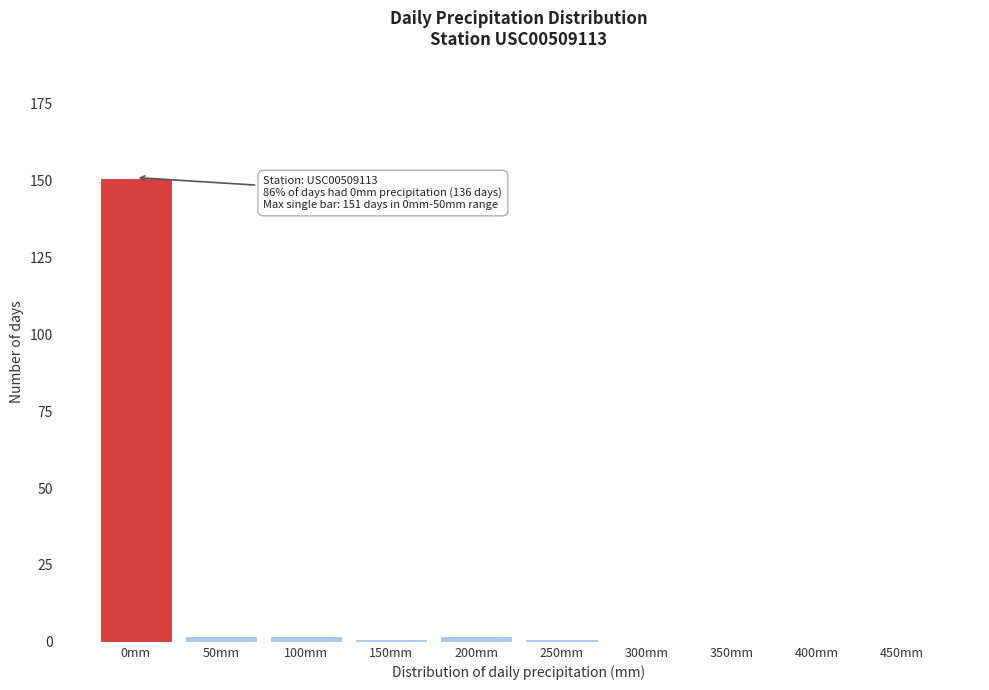

Reading right to left, transcribe all the data shown in this chart.

450mm=0	400mm=0	350mm=0	300mm=0	250mm=1	200mm=2	150mm=1	100mm=2	50mm=2	0mm=151